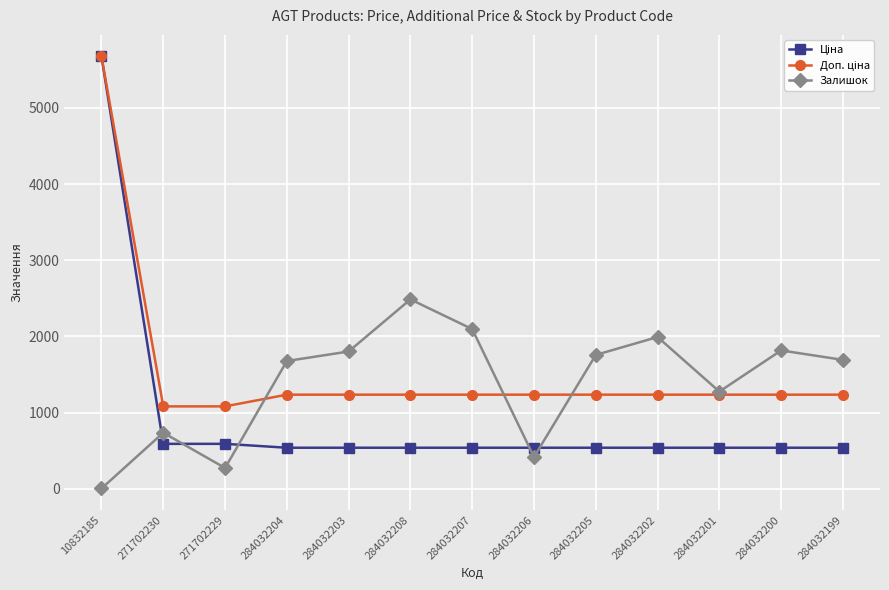

Which series changed the most between 271702229 and 284032205?

Залишок